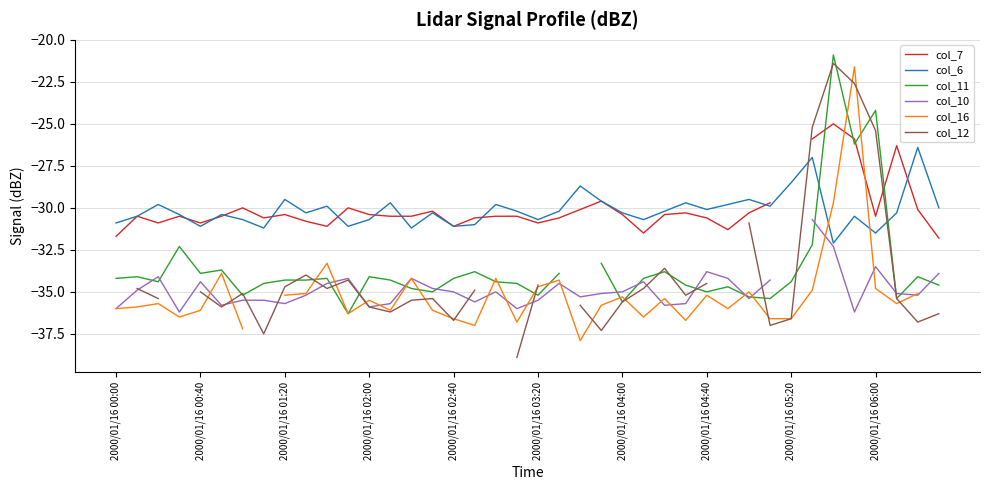

True or false: col_7 and col_10 cross at least once.

False